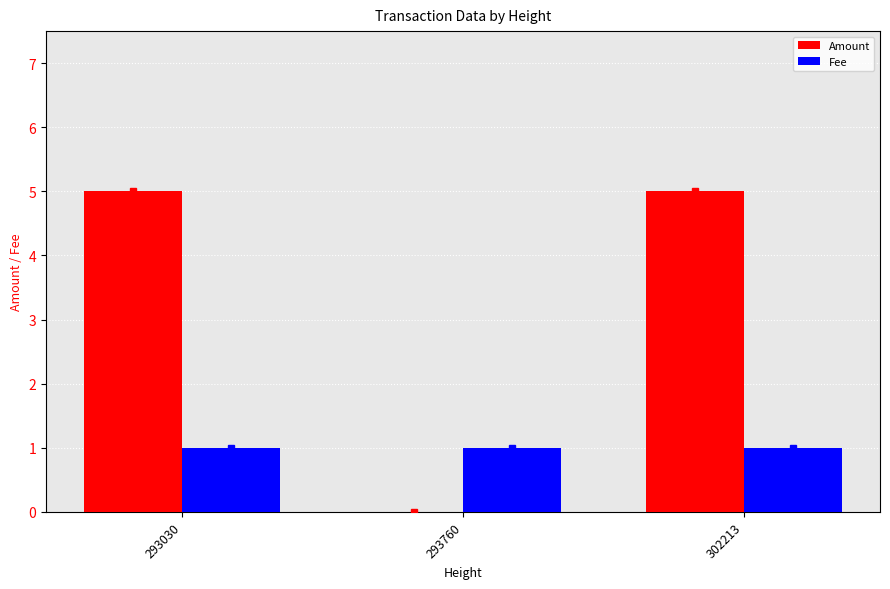

The Amount series shows 0 at 293760. True or false?

True